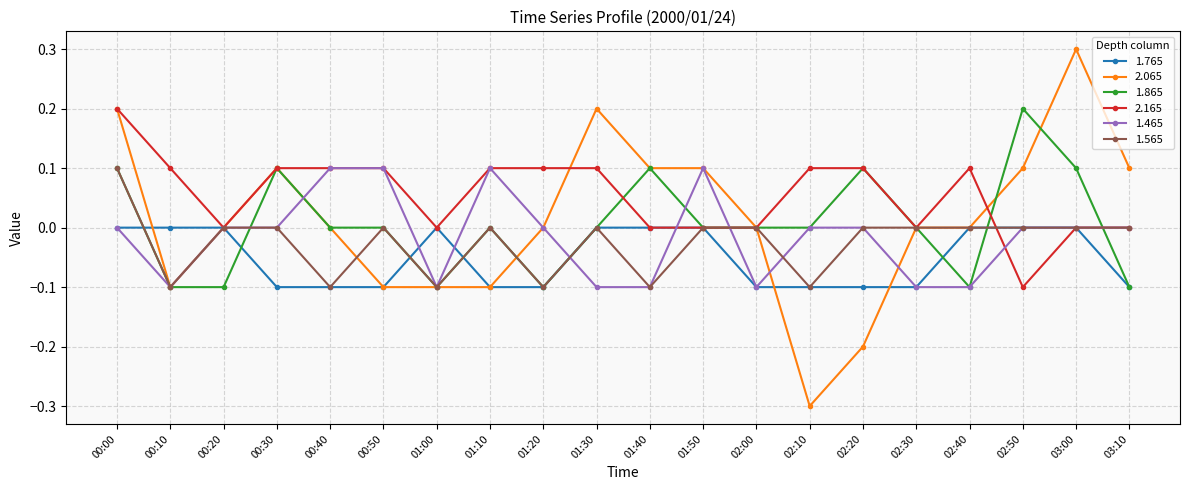

What value does the 1.565 series have at 00:40?

-0.1